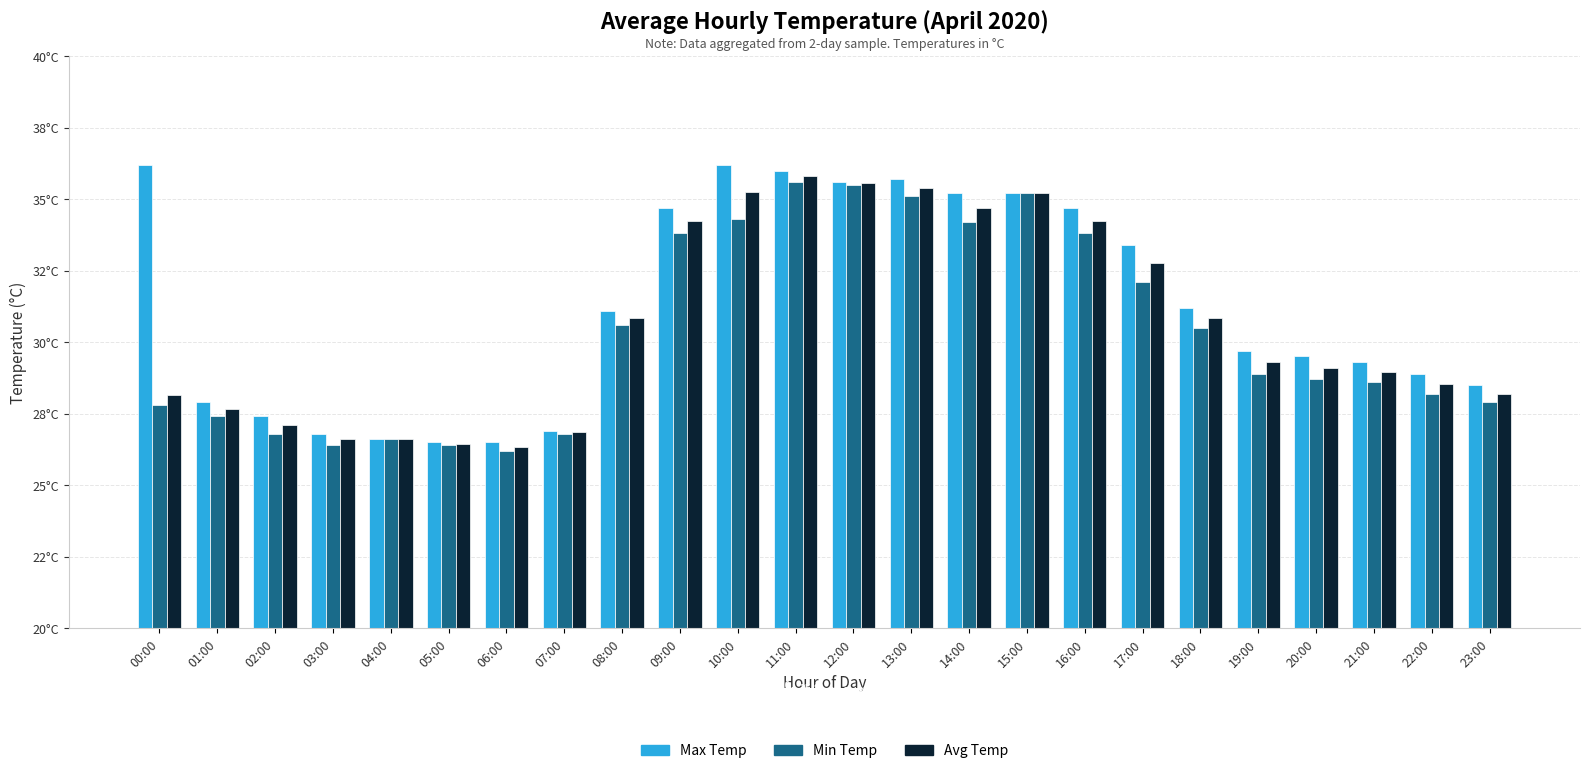

The Min Temp series shows 56.1 at 12:00. True or false?

False